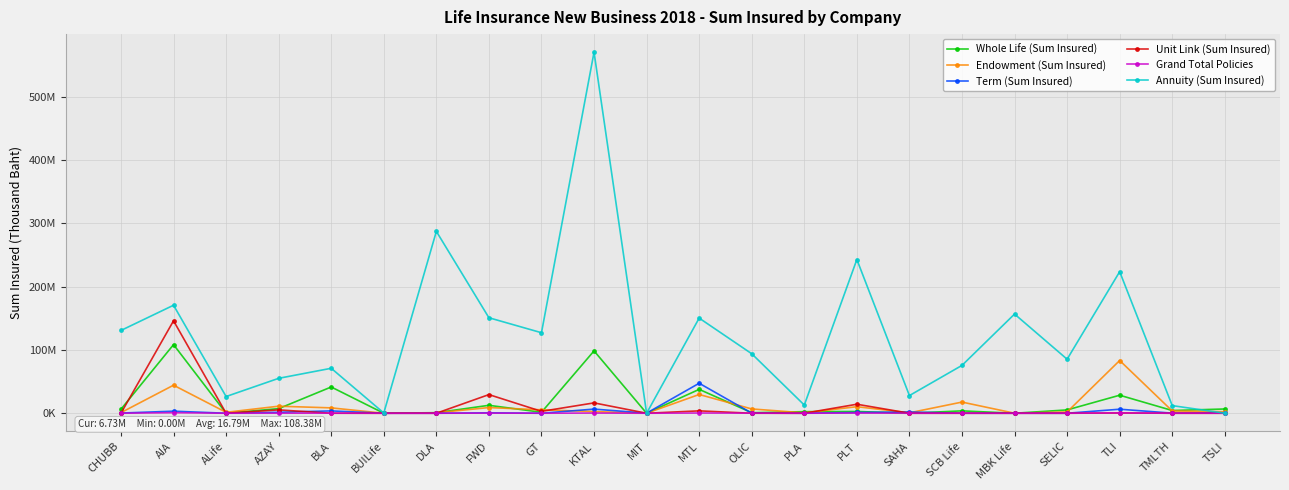

Is this an area chart (filled region under the line)?

No